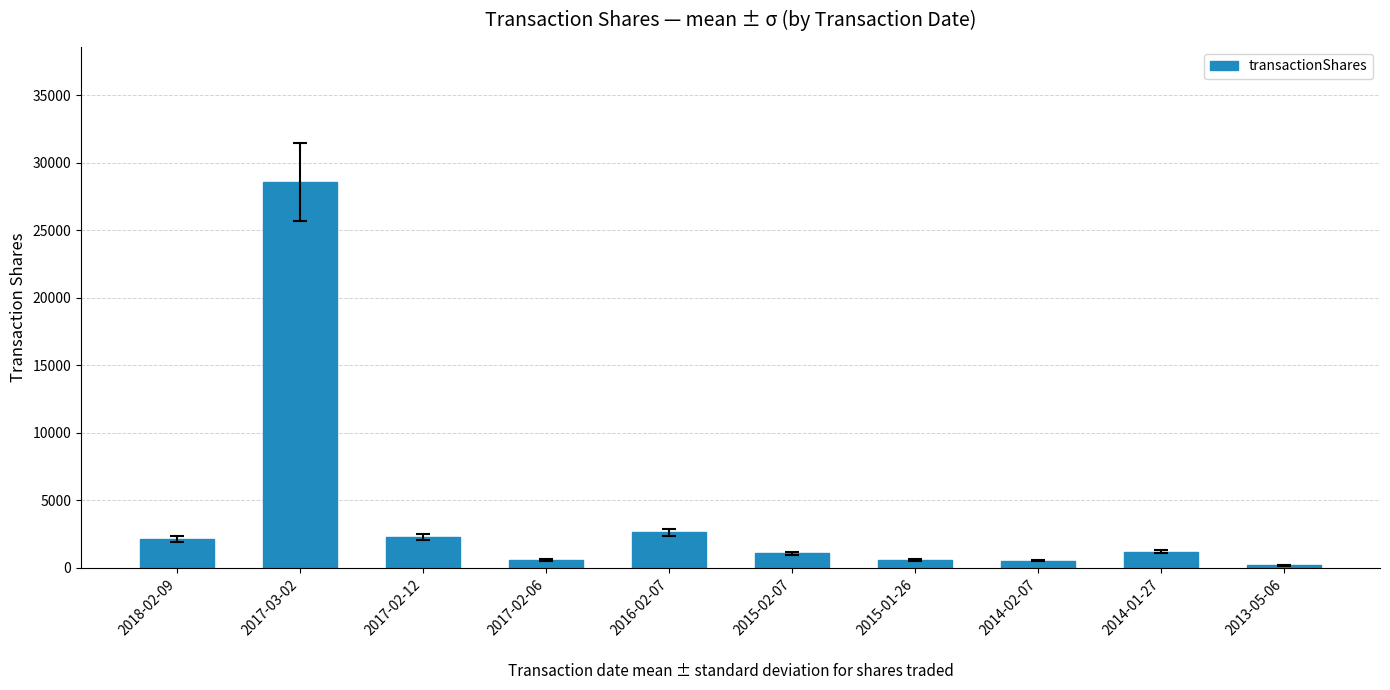

At which label is the value closest to 14372?

2016-02-07